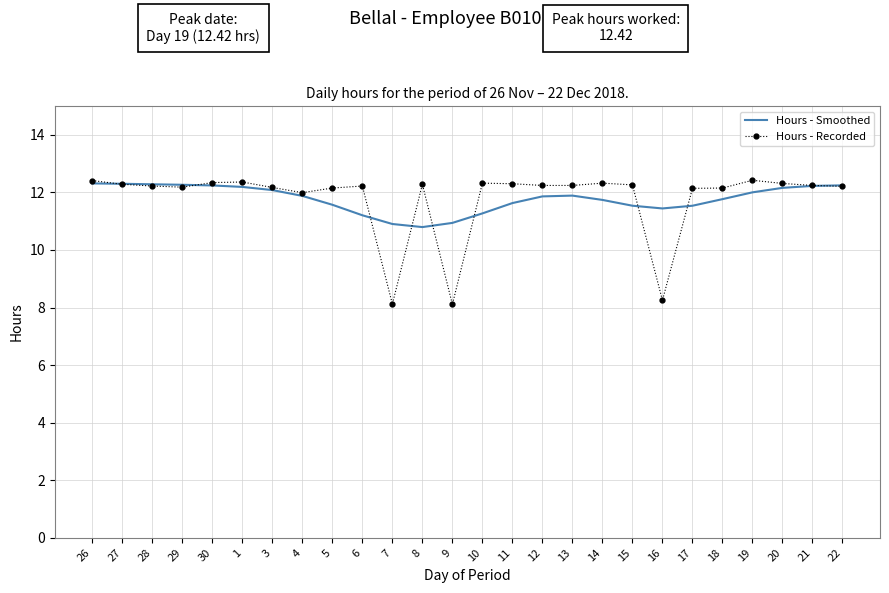

What is the total value across all series at 29?

24.4